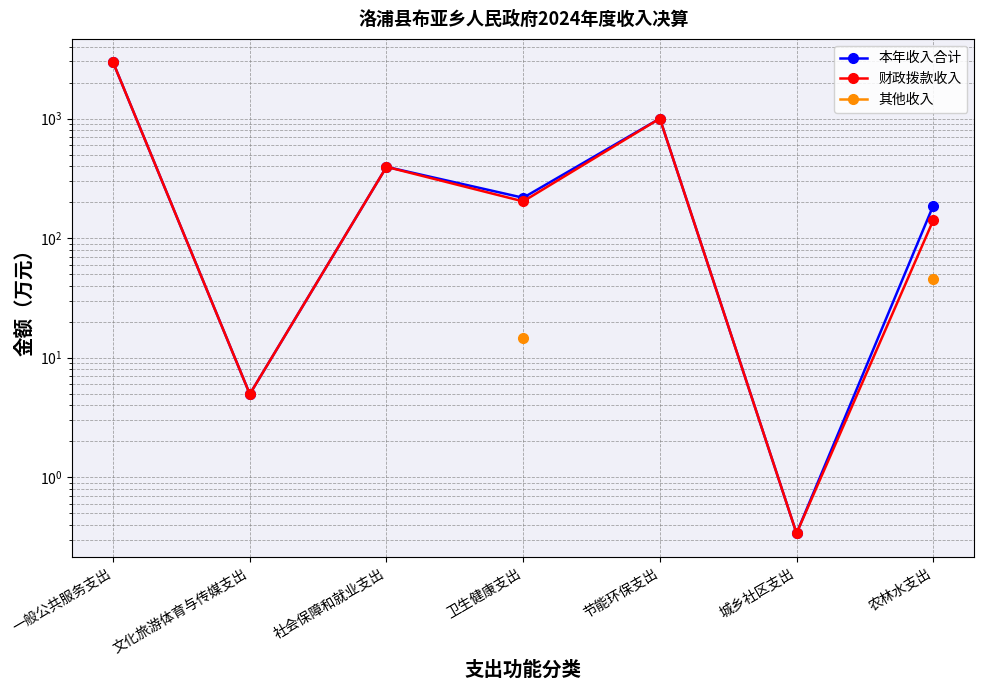

How many data points does each series have?

7